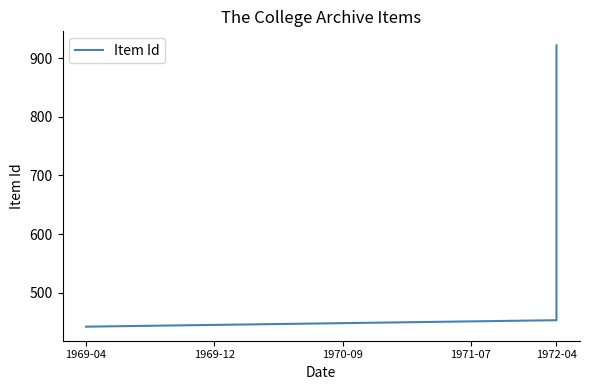

What is the label of the 3rd point from the left?

1970-09